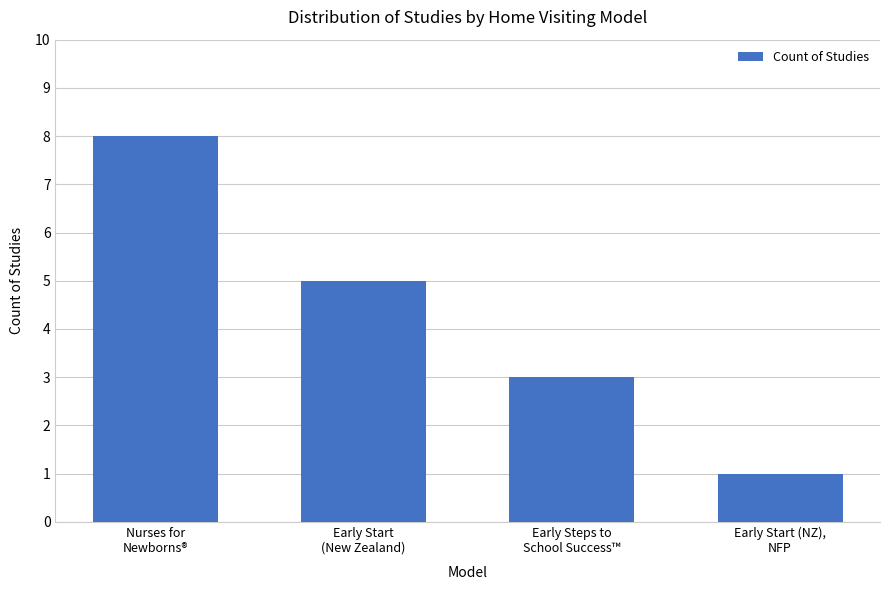

Between Early Start
(New Zealand) and Early Start (NZ),
NFP, which is larger?

Early Start
(New Zealand)